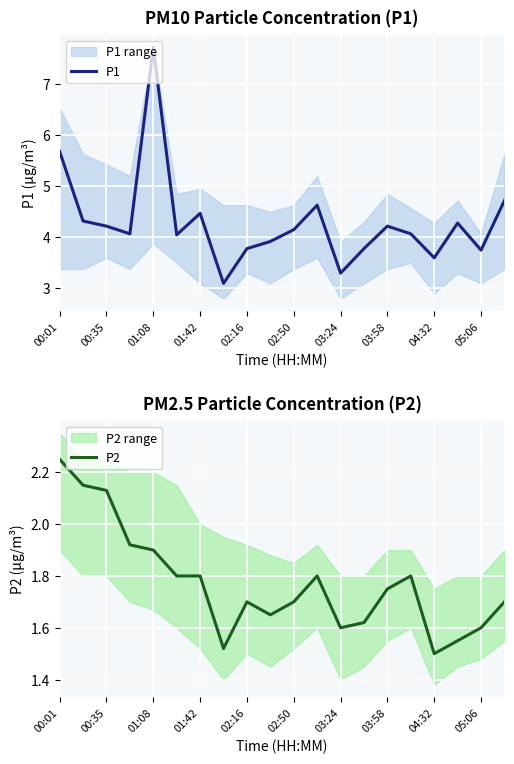

At which label does P1 reach its peak?

01:08